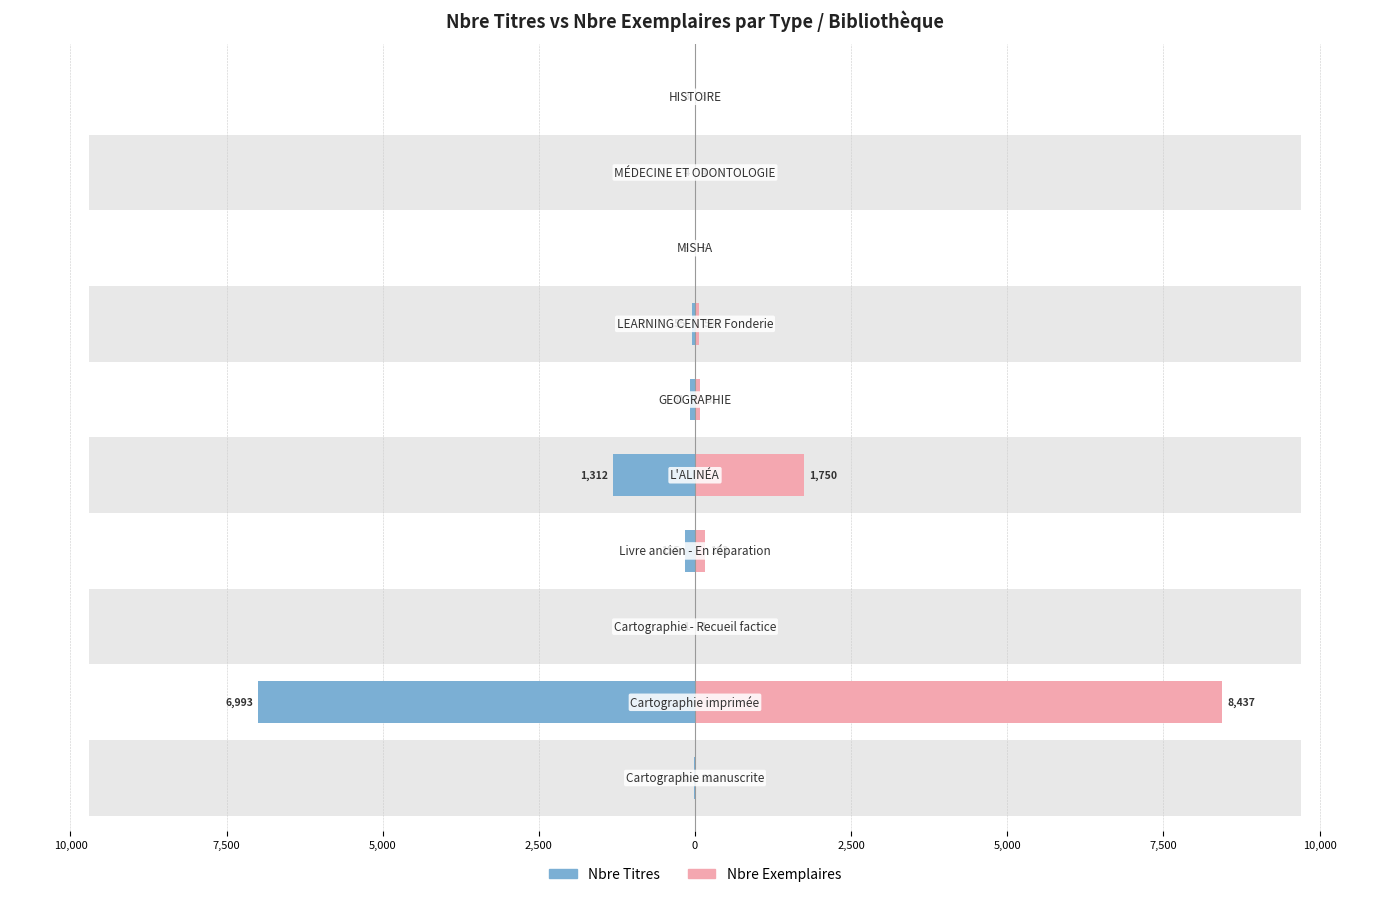

Which series changed the most between 0 and 7,500?

Nbre Titres